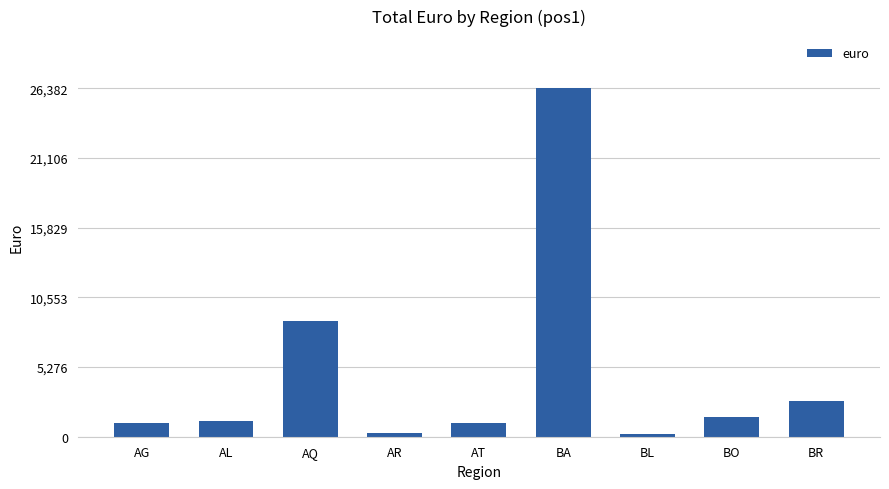

True or false: the data shows 2694.7 at BR.

True